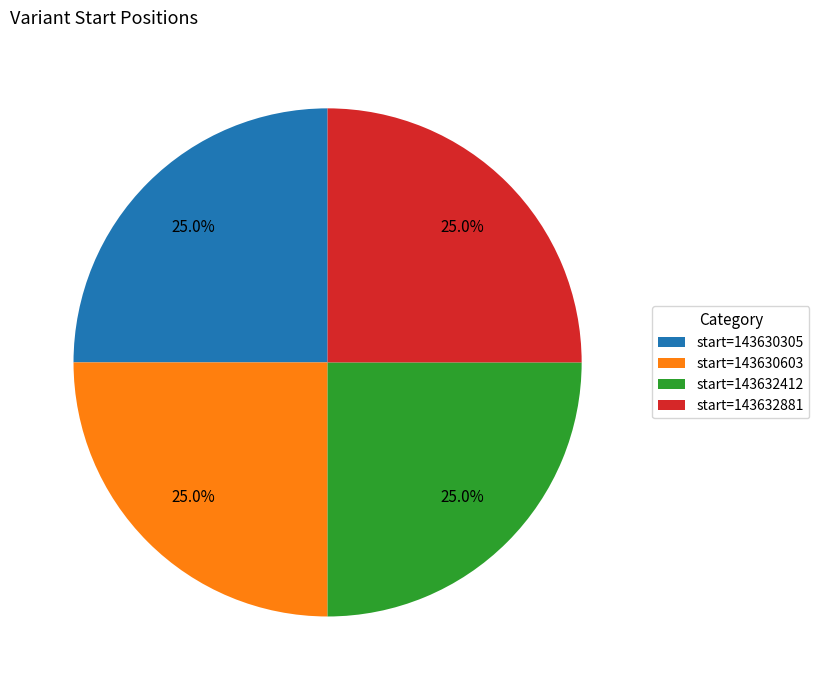

To the nearest percent, what is the average slice percentage?

25%